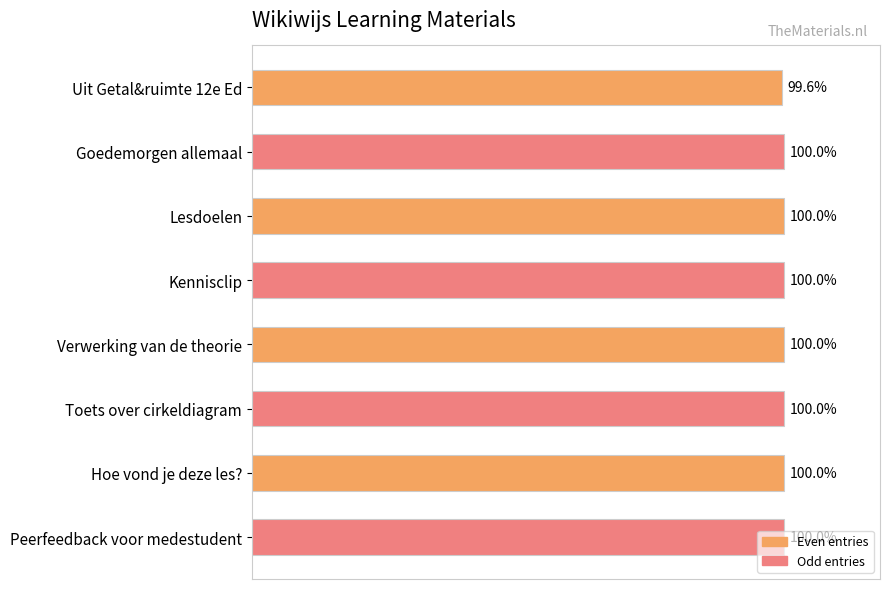

Rank the categories by value from lowest to highest.

Uit Getal&ruimte 12e Ed, Goedemorgen allemaal, Lesdoelen, Kennisclip, Verwerking van de theorie, Toets over cirkeldiagram, Hoe vond je deze les?, Peerfeedback voor medestudent